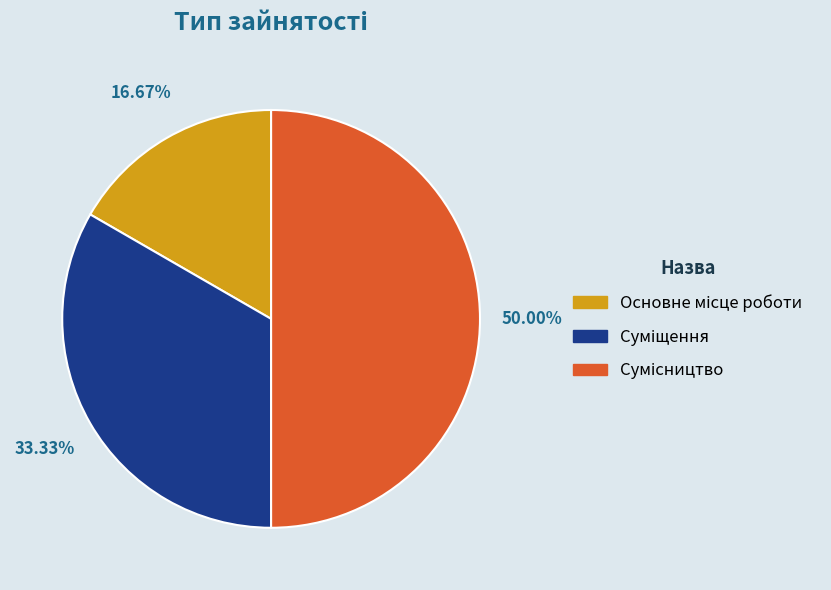

Which slice is the smallest?

Основне місце роботи